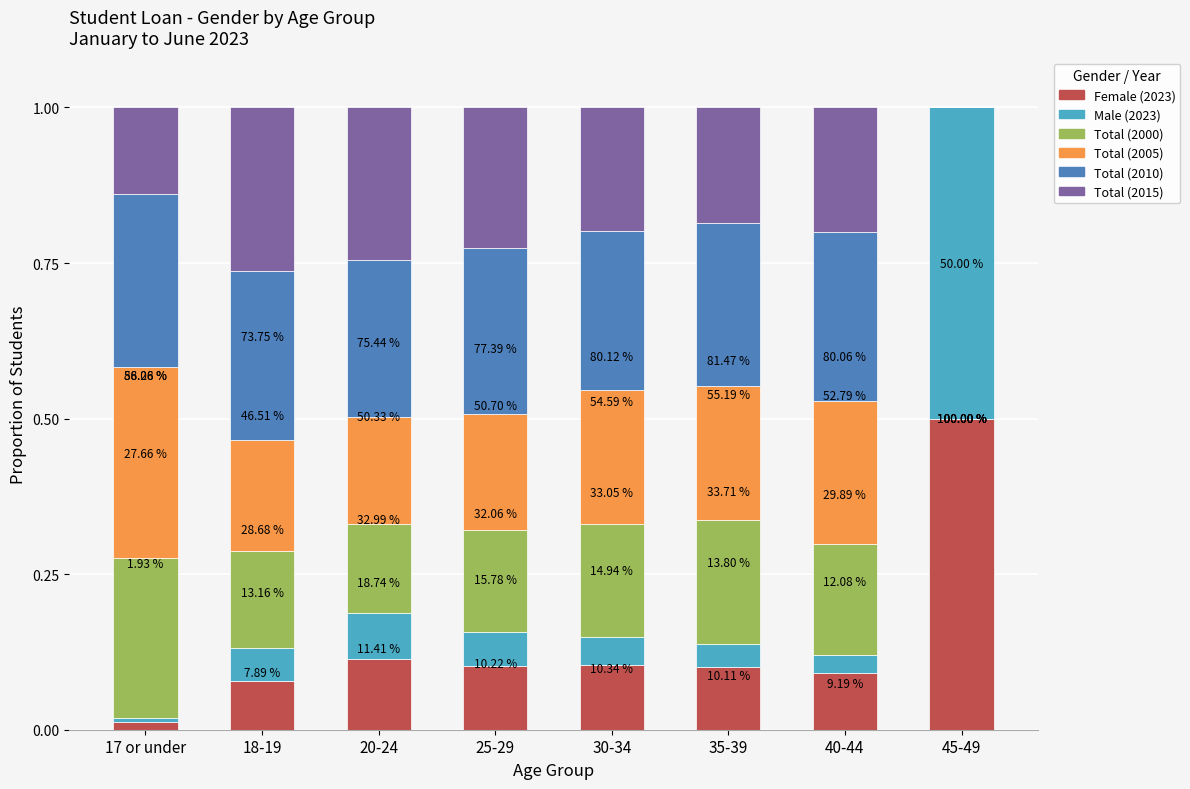

What are all the series names shown in the legend?

Female (2023), Male (2023), Total (2000), Total (2005), Total (2010), Total (2015)